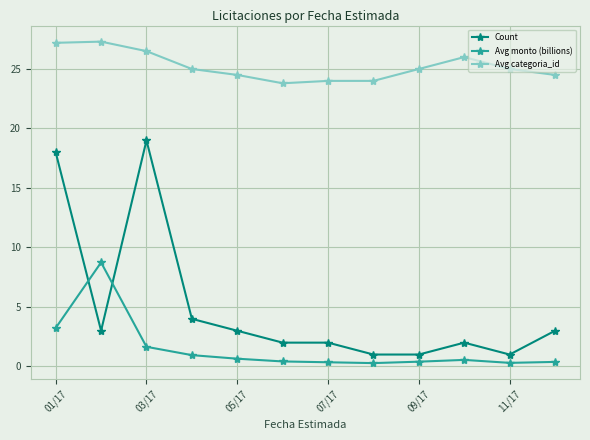

Rank the series by their maximum value, from highest to lowest.

Avg categoria_id, Count, Avg monto (billions)